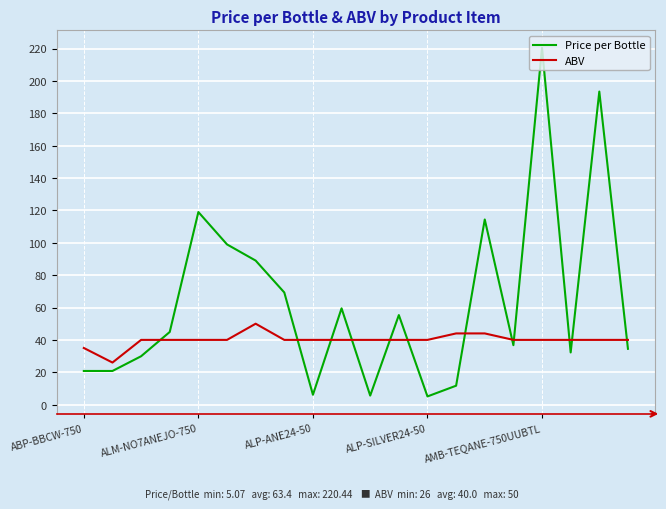

True or false: ABV and Price per Bottle intersect in this chart.

True